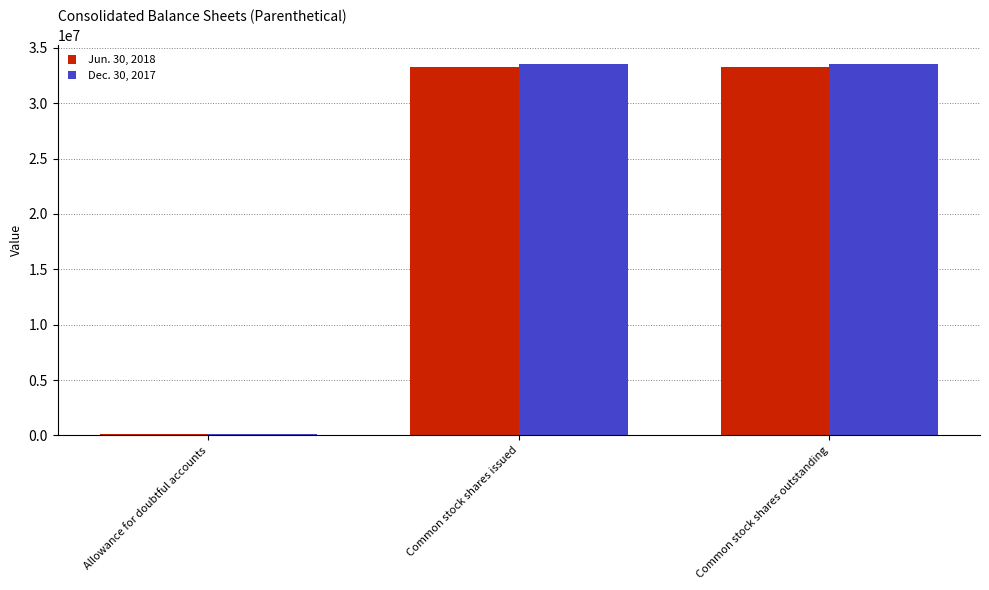

Reading left to right, list all the values displayed in this chart.

Jun. 30, 2018: Allowance for doubtful accounts=89883	Common stock shares issued=33225771	Common stock shares outstanding=33225771
Dec. 30, 2017: Allowance for doubtful accounts=97193	Common stock shares issued=33571524	Common stock shares outstanding=33571524